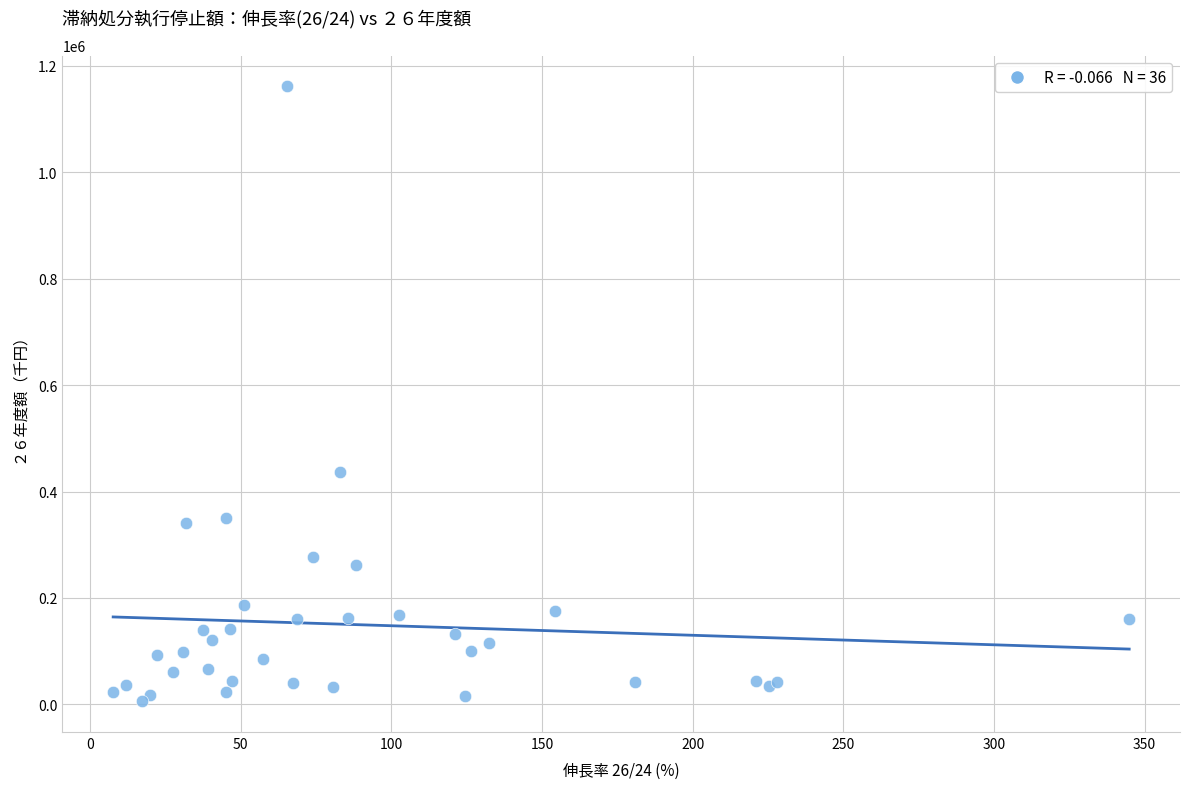

What Y value in the scatter plot is closest to 583649?

436024